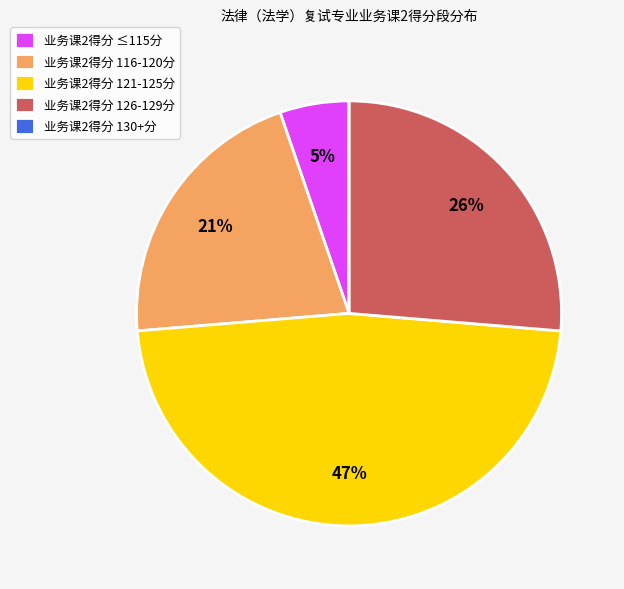

True or false: 业务课2得分 121-125分 accounts for 57% of the total.

False